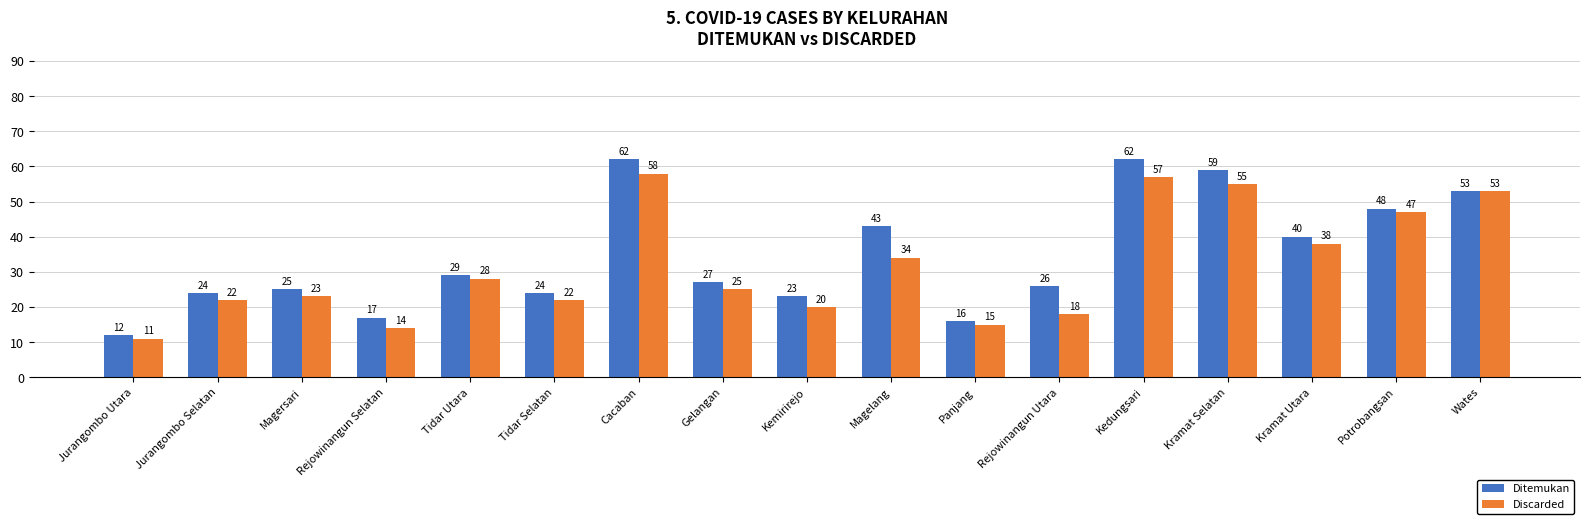

At which category is the sum across all series the highest?

Cacaban